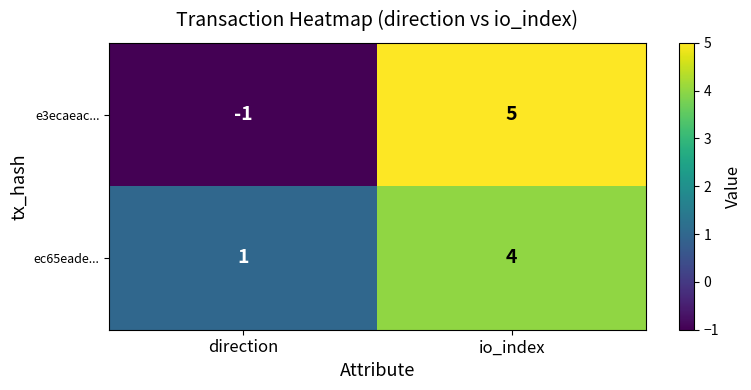

True or false: e3ecaeac... has a value of 7 at io_index.

False